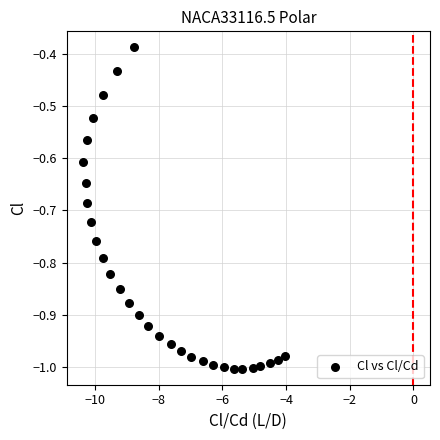

What is the range of X values (max minus min)?

6.3